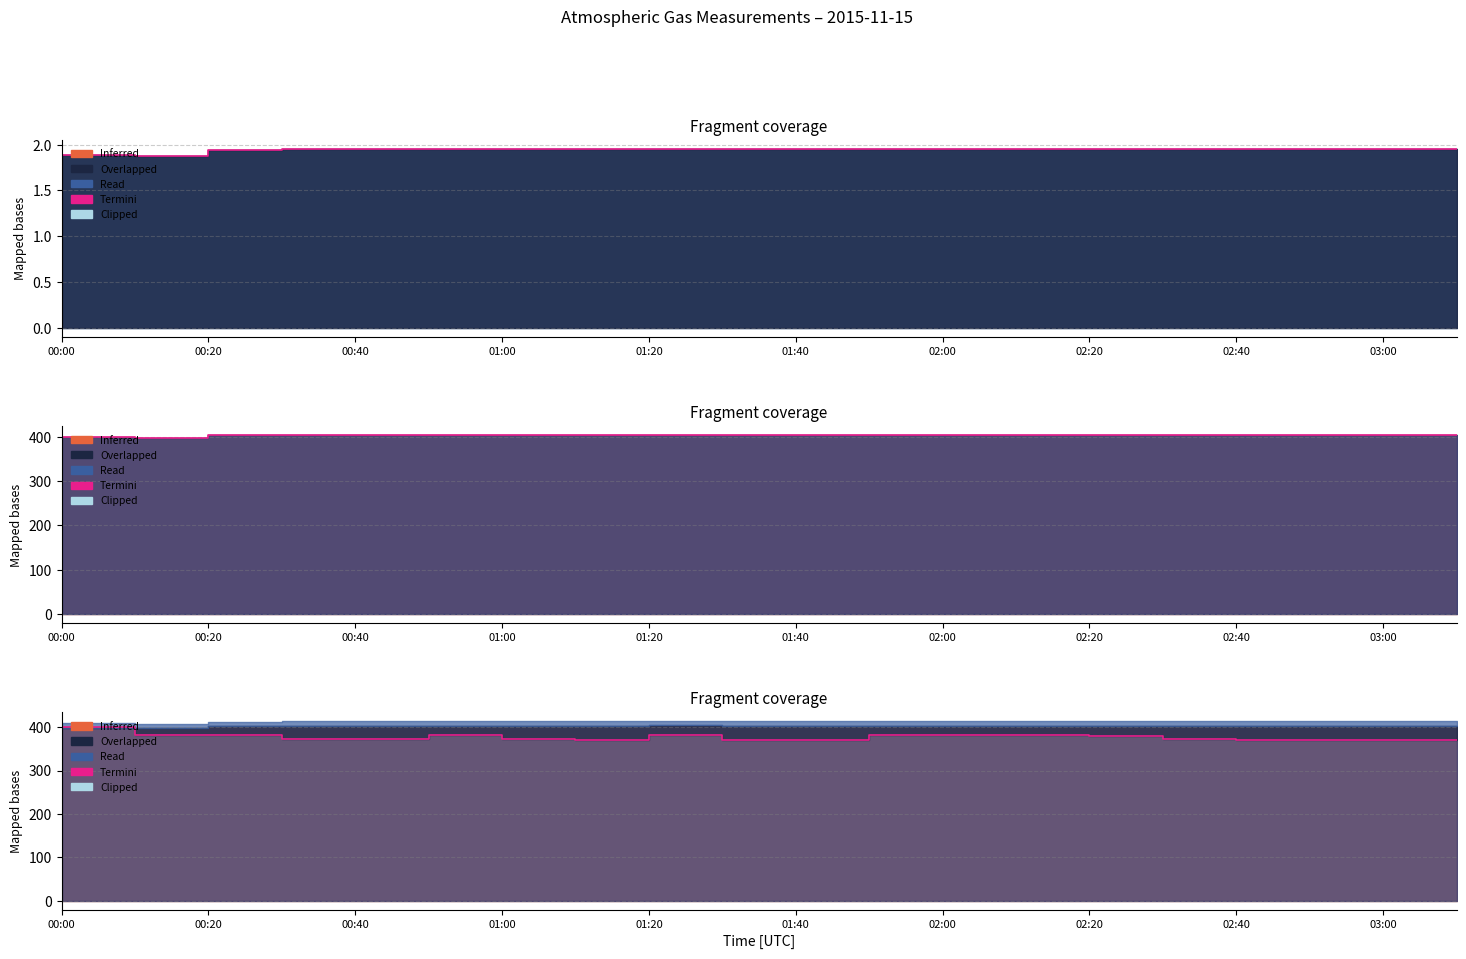

True or false: the data shows 381.3 at 00:20.

True